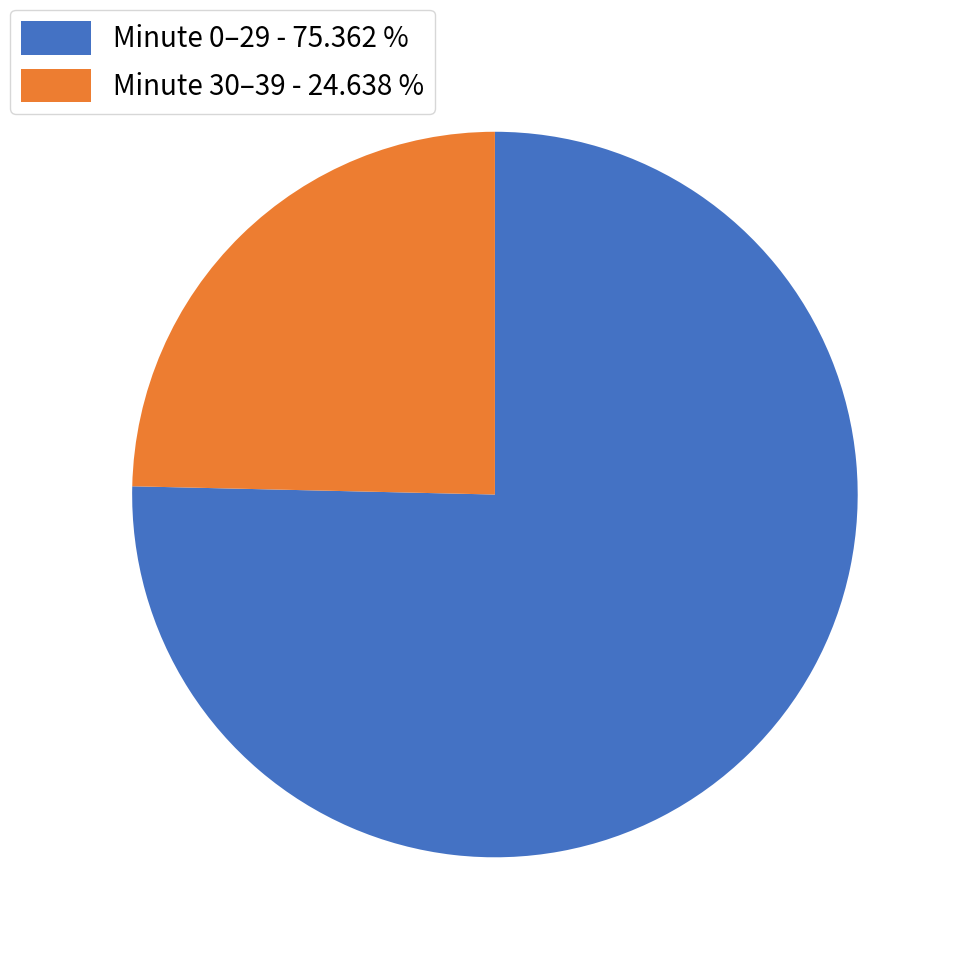

Rank the categories by value from highest to lowest.

Minute 0–29 - 75.362 %, Minute 30–39 - 24.638 %